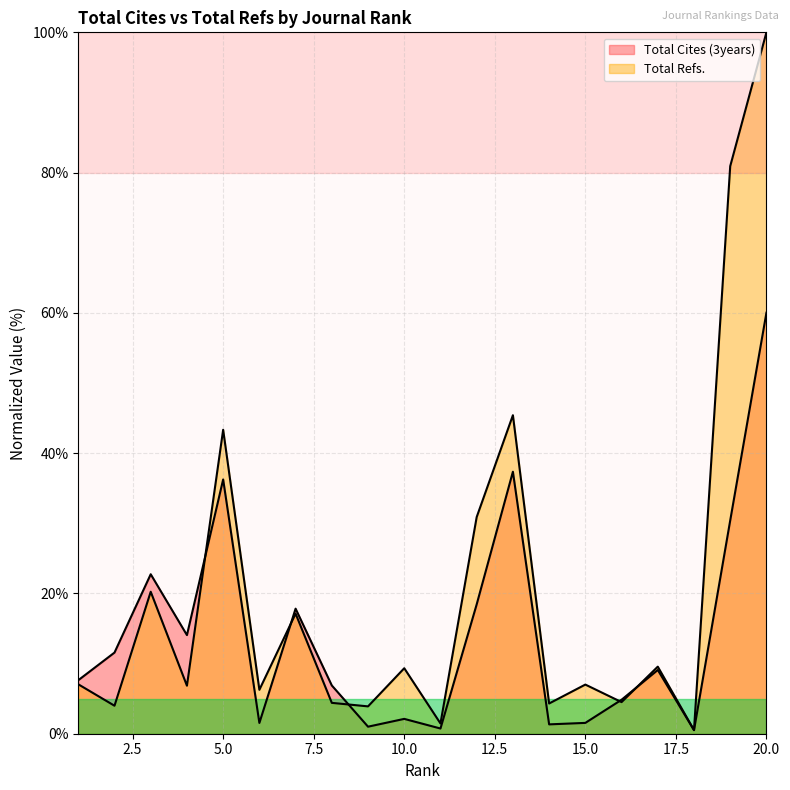

Which label corresponds to the largest value in the chart?

20